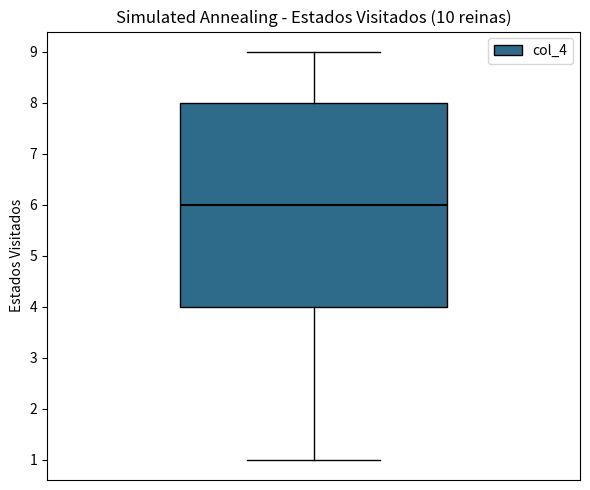

Transcribe this box plot: give where the median line is, the range the box spans, and where the two whiskers end, as read against the y-axis. The values are not printed on the chart, so give them approximately, as read against the axis.

median 6, box 4 to 8, whiskers 1 to 9